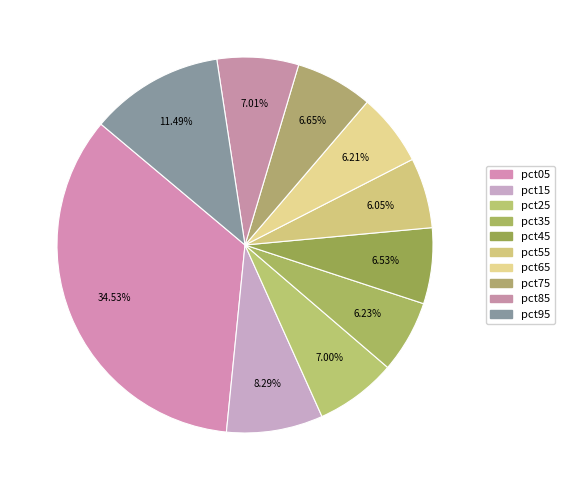

How many slices are in this pie chart?

10